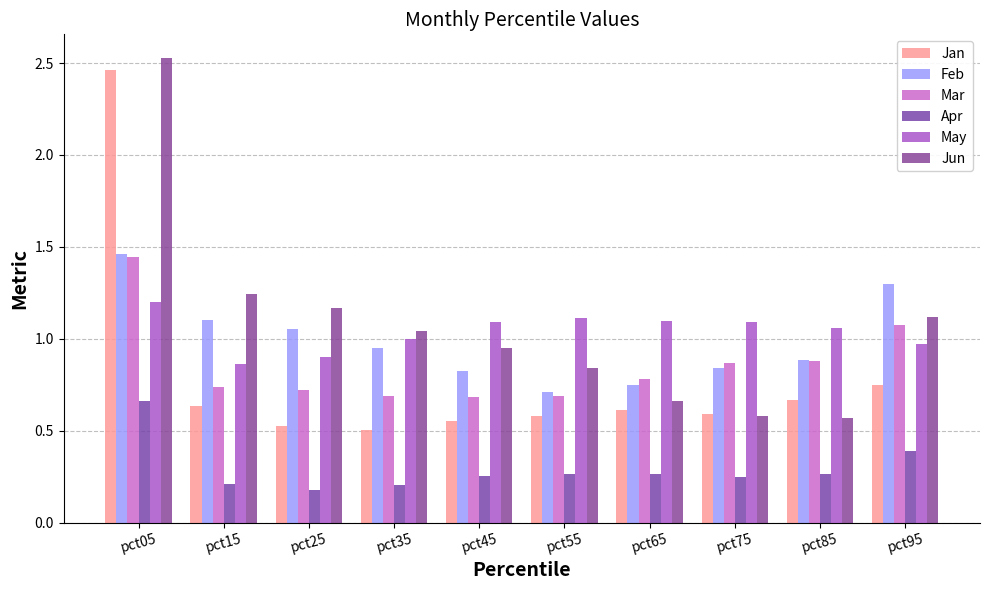

Which series changed the most between pct15 and pct95?

Mar